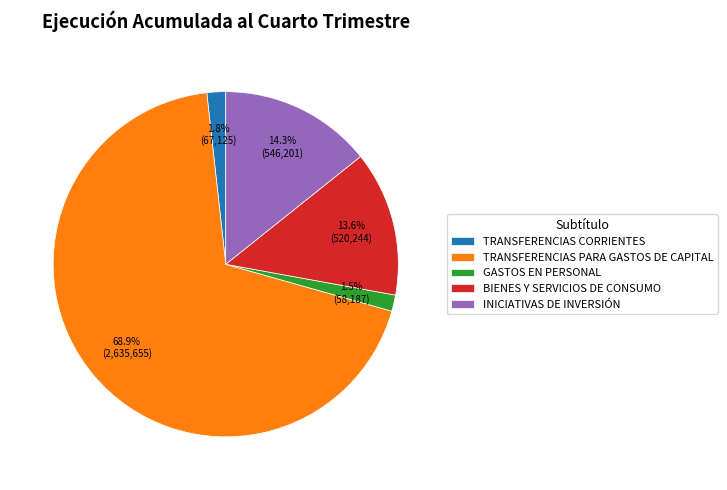

What portion of the pie excludes TRANSFERENCIAS CORRIENTES?

98.2%